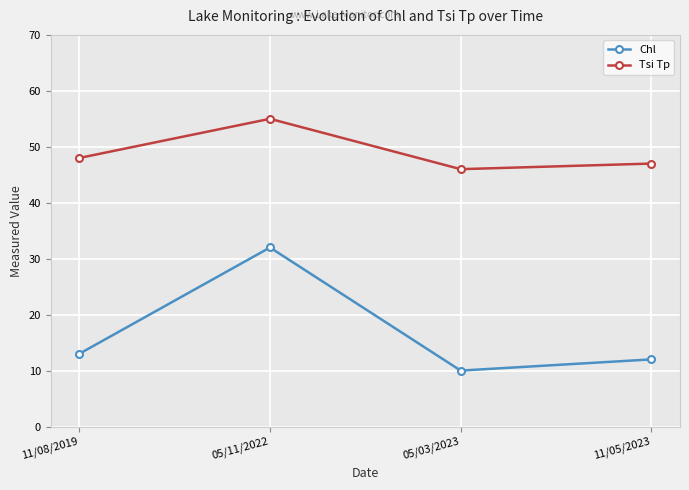

What is the difference between the highest and lowest values at 05/03/2023?

36